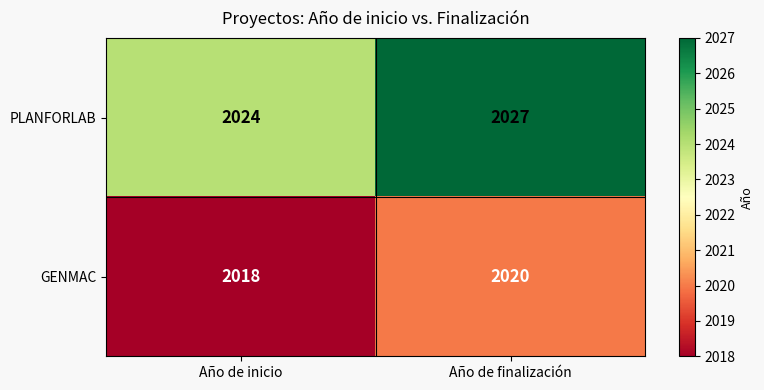

Which series has the largest range (max minus min)?

PLANFORLAB